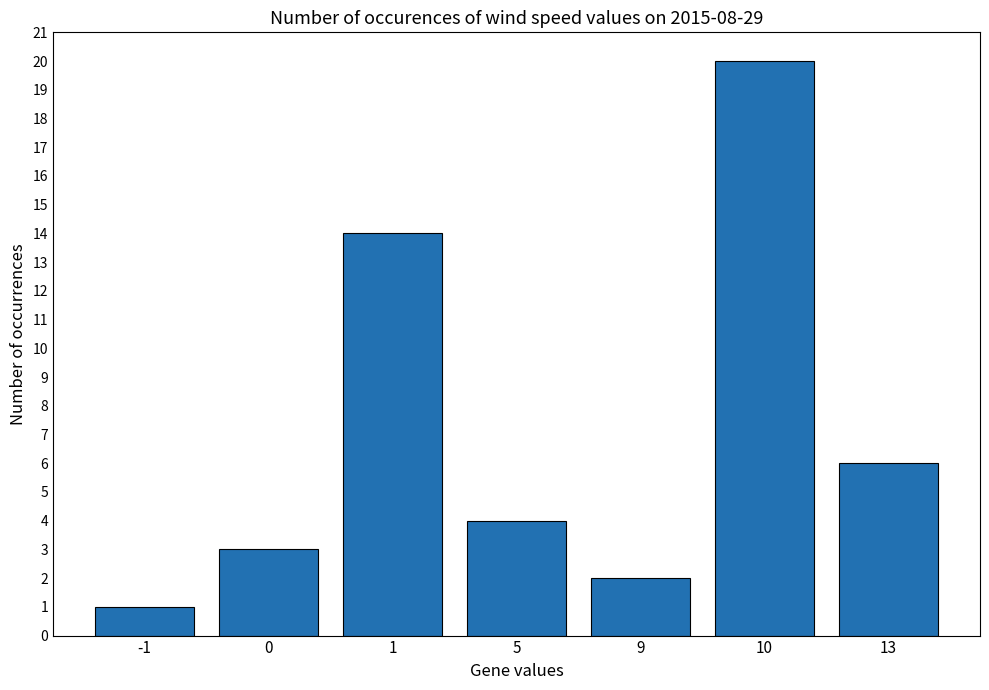

What is the difference between the maximum and minimum values?

19